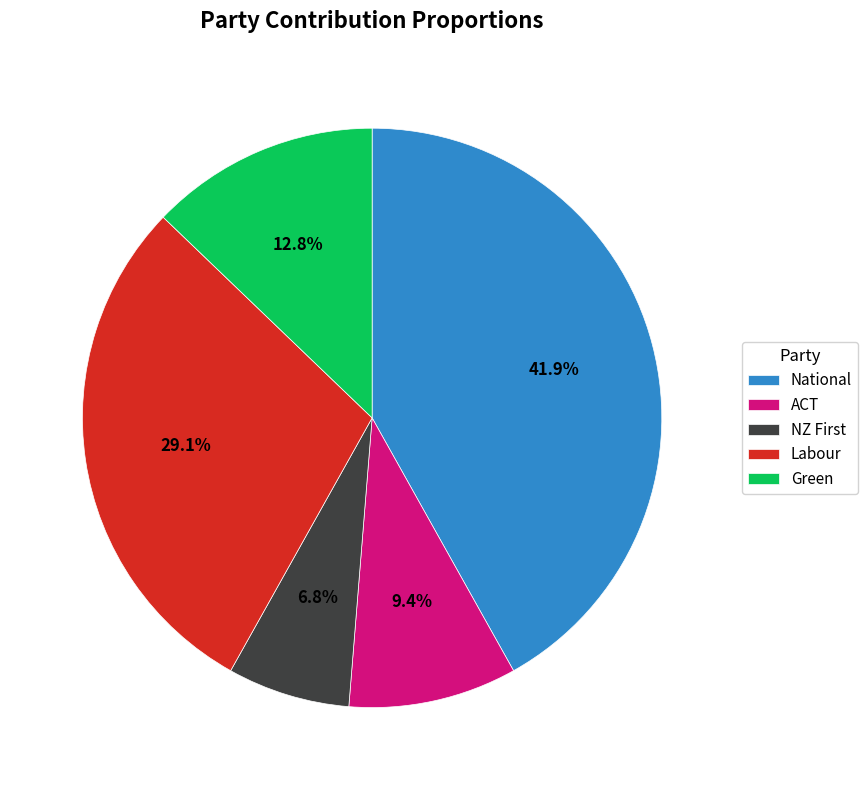

What portion of the pie excludes National?

58.1%